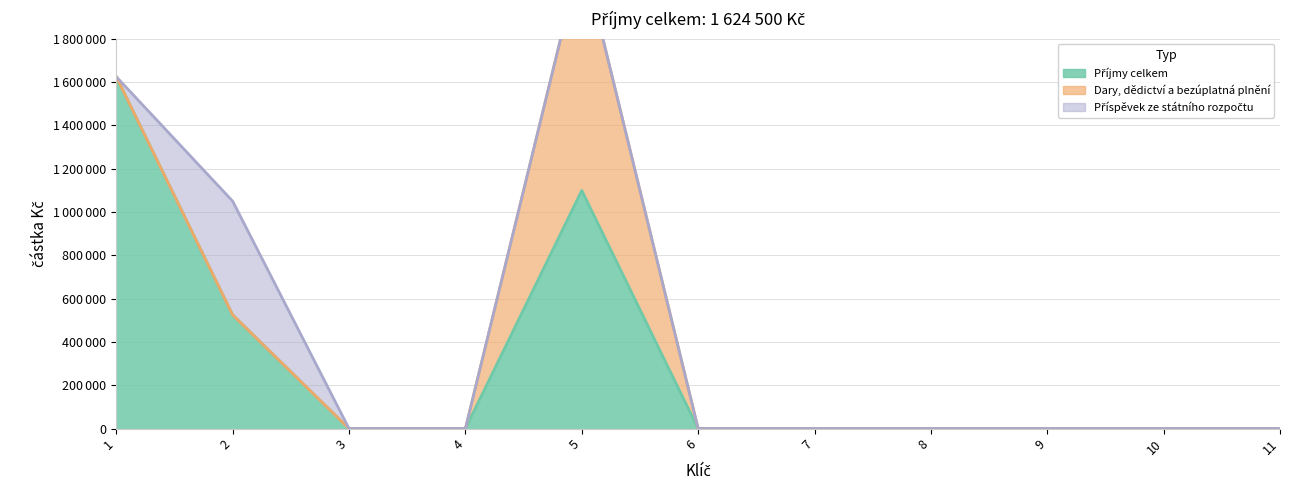

Rank the categories by Příspěvek ze státního rozpočtu value from lowest to highest.

1, 3, 4, 5, 6, 7, 8, 9, 10, 11, 2